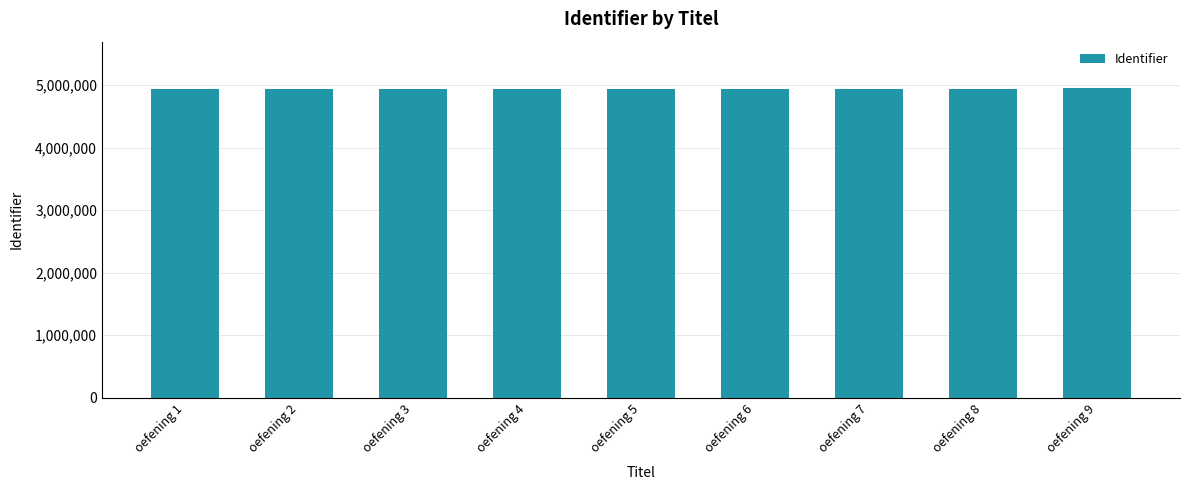

What is the difference between the maximum and second lowest values?

8662